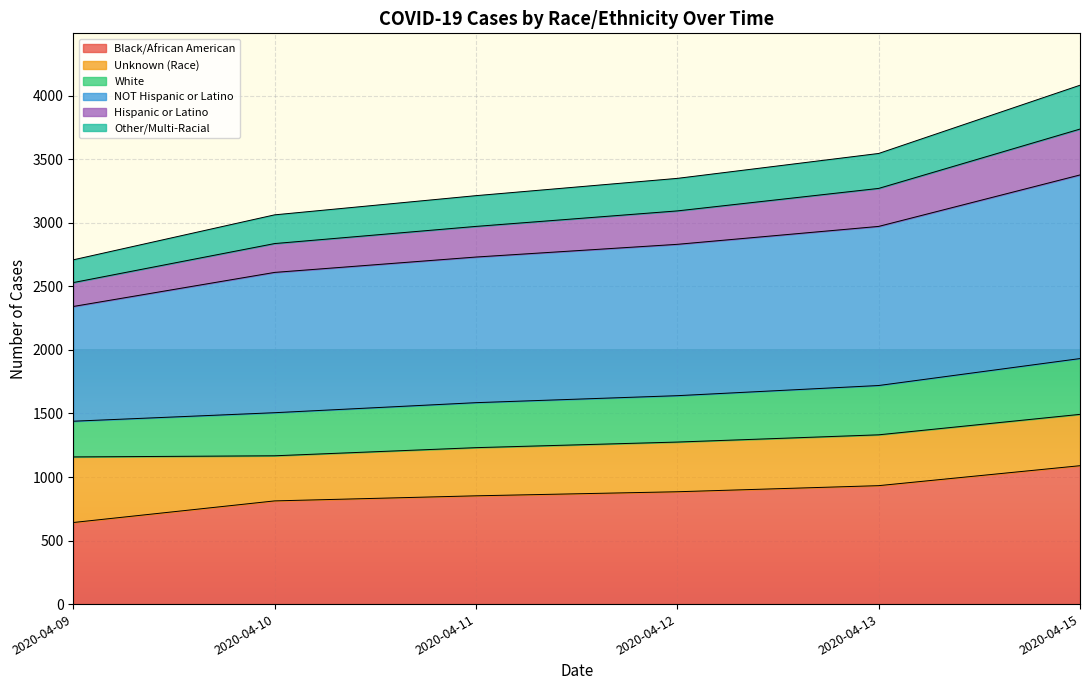

At which category is the sum across all series the highest?

2020-04-15